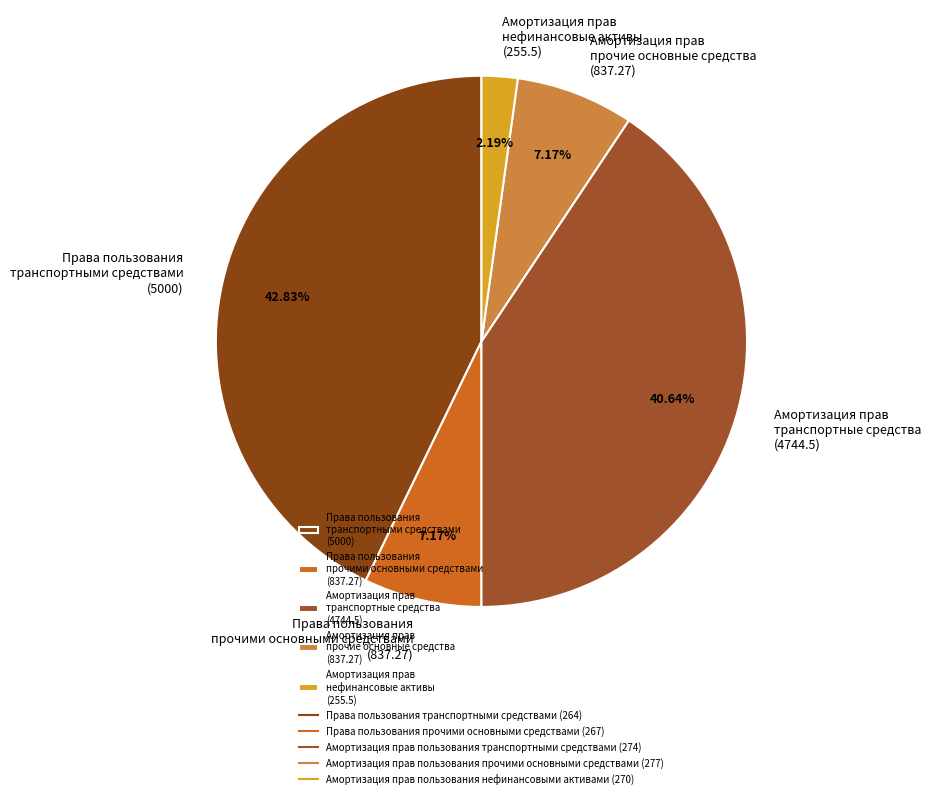

Count the number of slices in the pie.

5